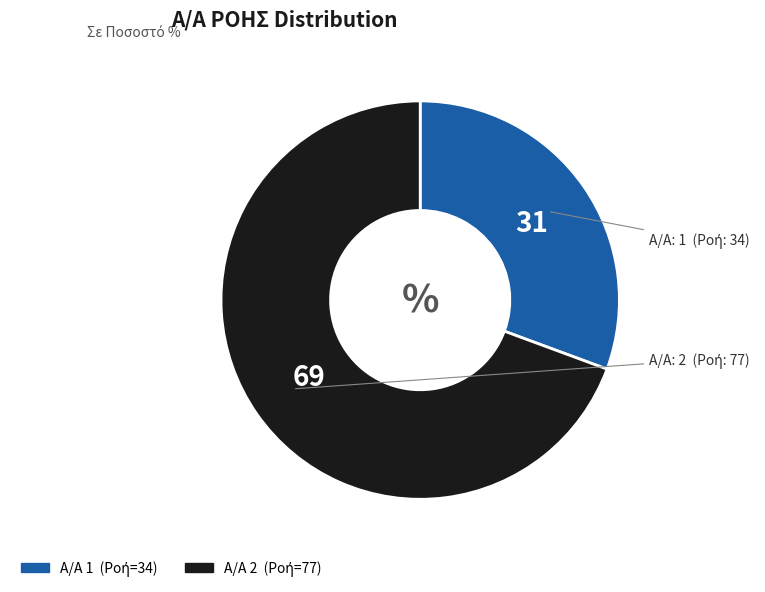

Is there a majority slice in this chart?

Yes